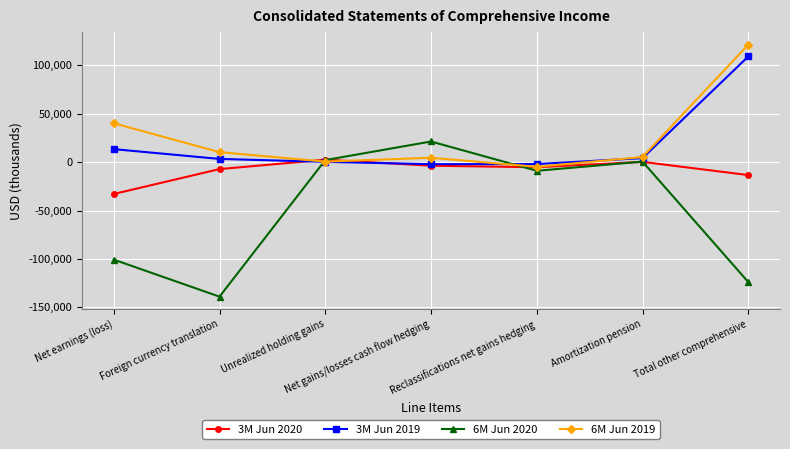

How many values in the 6M Jun 2020 series are below -8942?

3